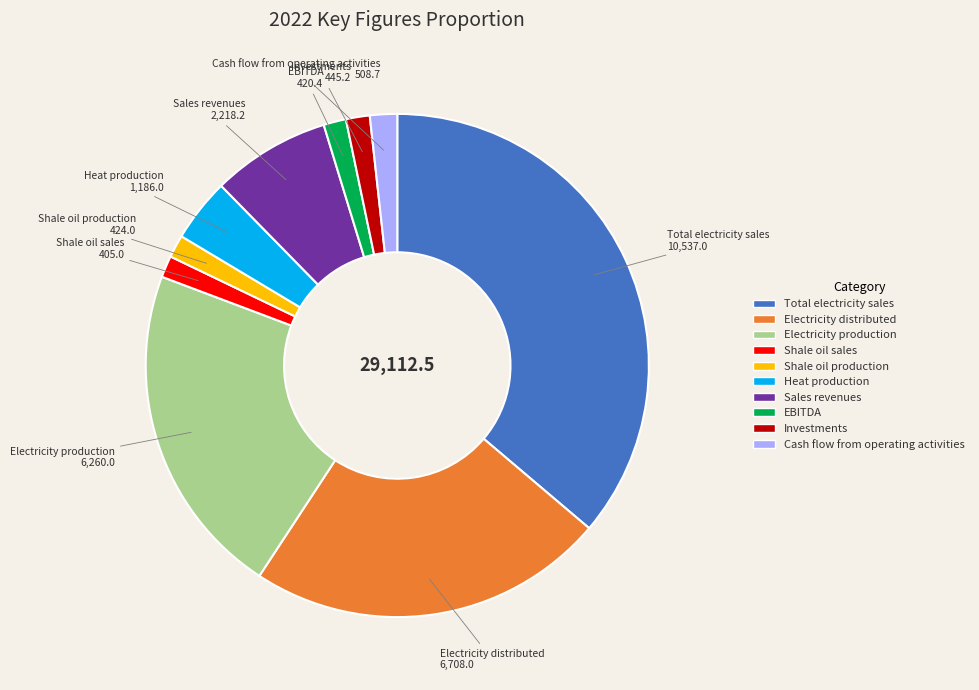

Is there any slice that represents more than half of the pie?

No